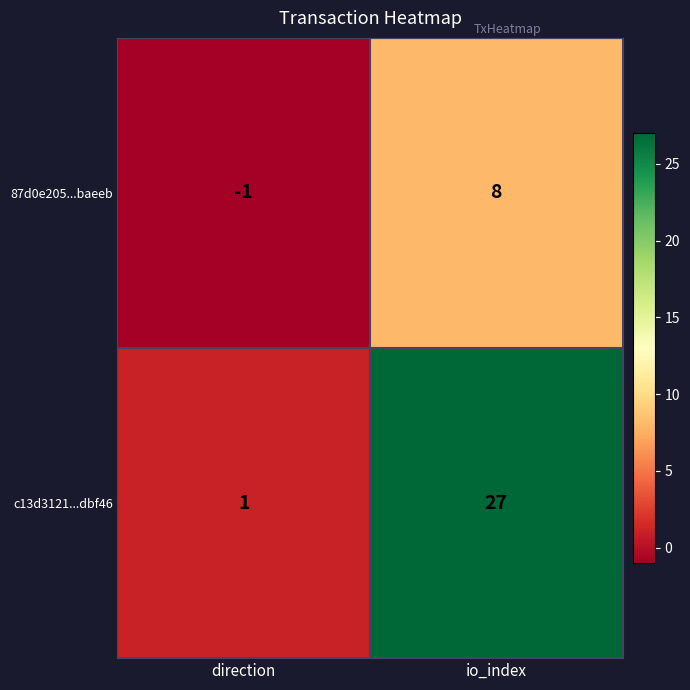

Where is c13d3121...dbf46 nearest to the value 14?

direction